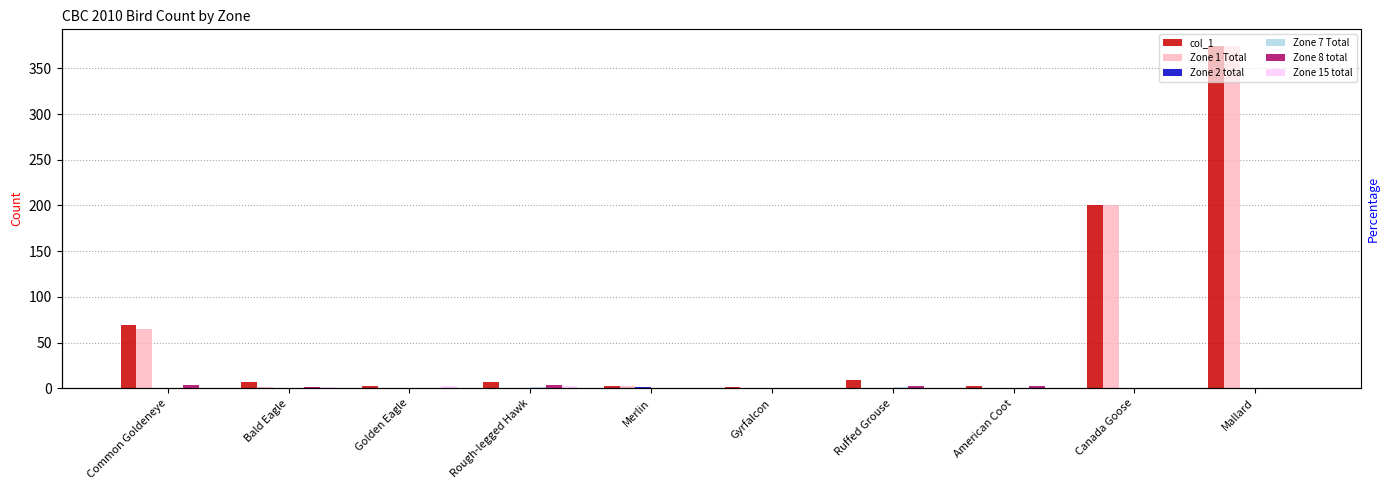

How many values in Zone 8 total are above zero?

5